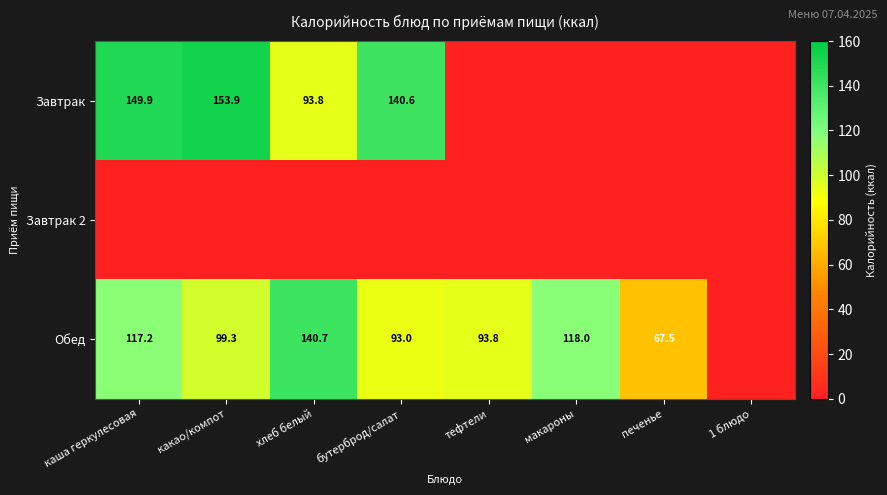

True or false: Обед has a value of 93.0 at бутерброд/салат.

True